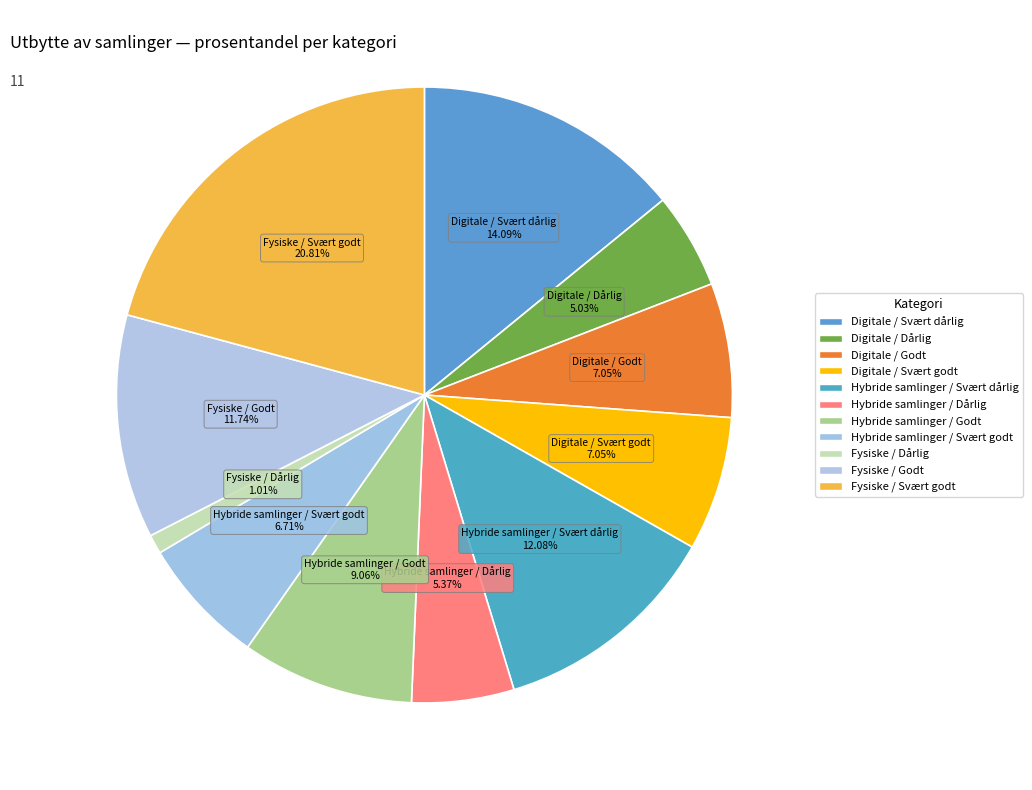

To the nearest percent, what is the difference between the Fysiske / Godt and Digitale / Svært godt slice percentages?

5%